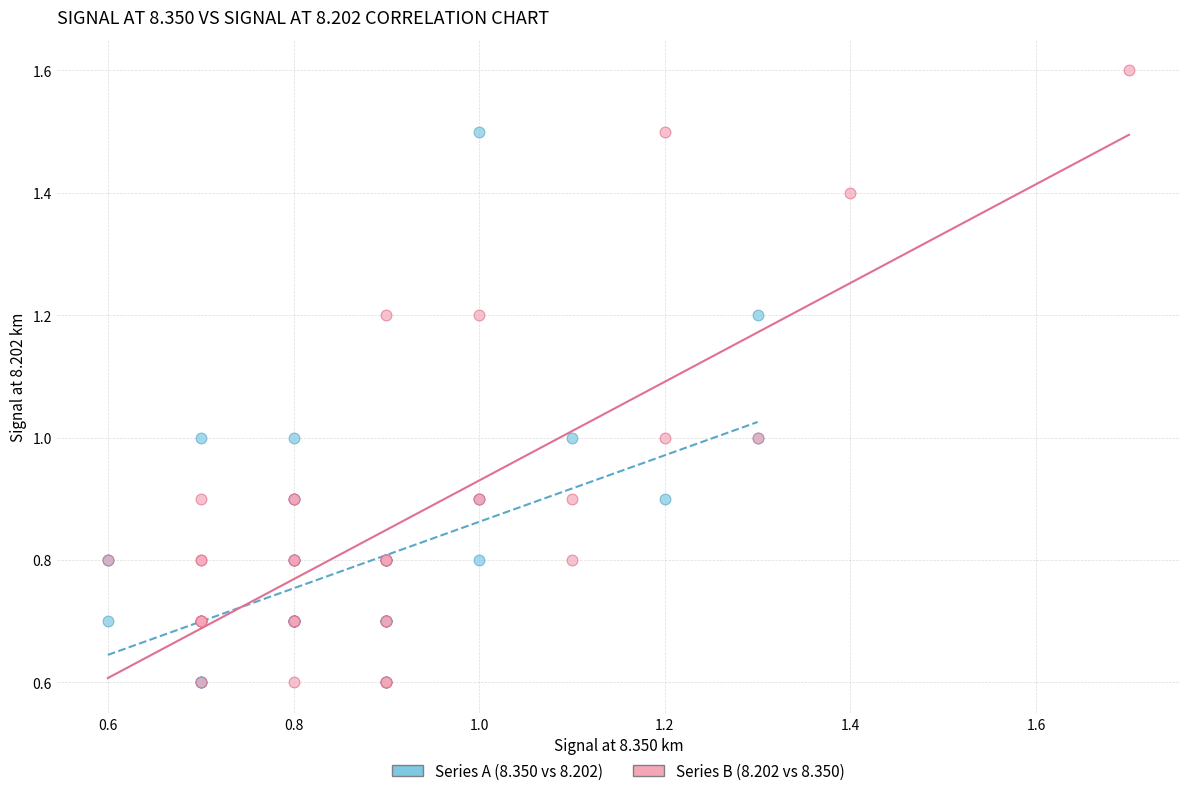

Which series contains the highest Y value?

Series B (8.202 vs 8.350)